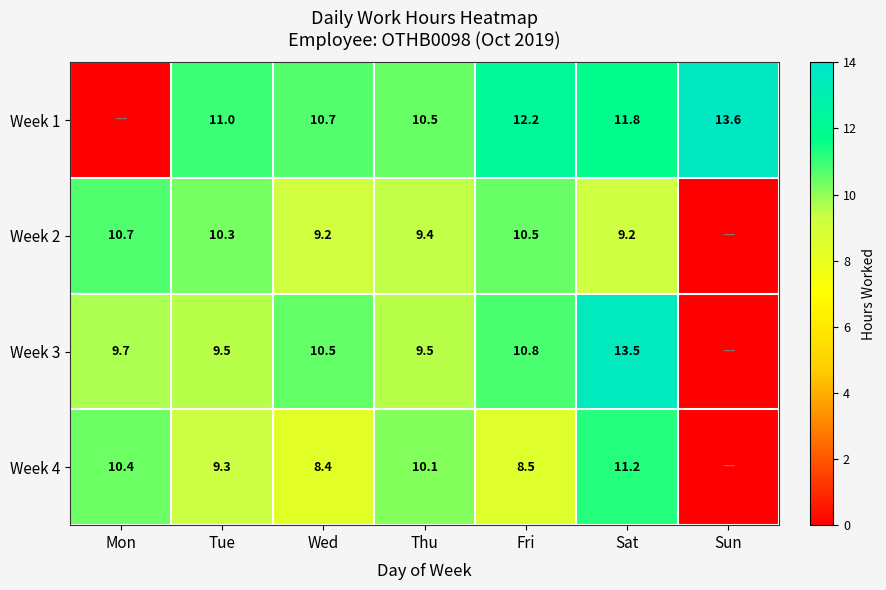

Is it true that Week 2 equals 10.3 at Tue?

True